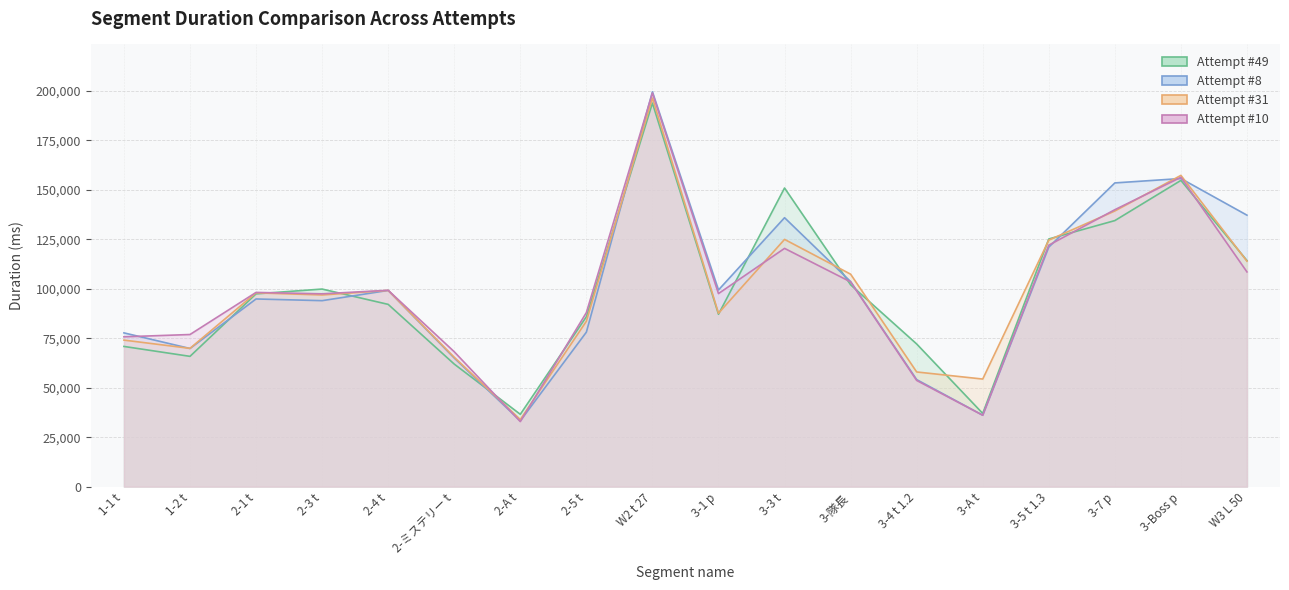

At W3 L 50, list the series in order from smallest to largest.

Attempt #10, Attempt #31, Attempt #49, Attempt #8